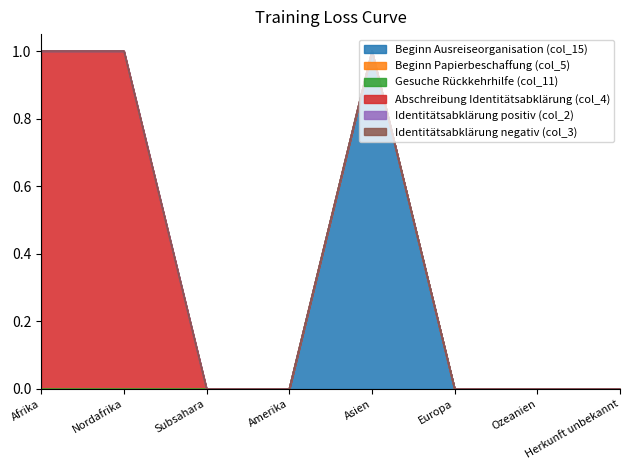

Which series has the largest range (max minus min)?

Beginn Ausreiseorganisation (col_15)